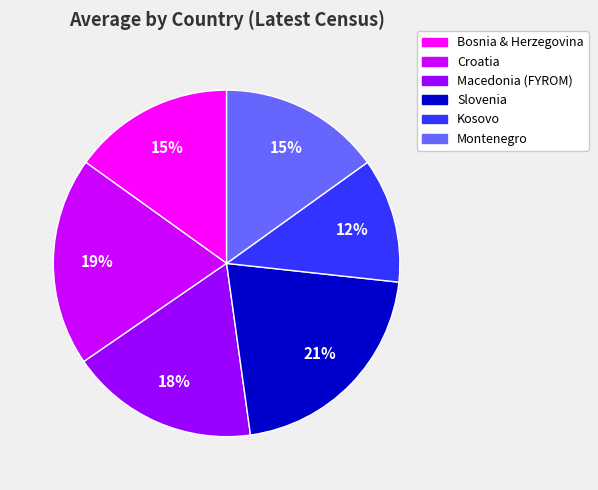

To the nearest percent, what is the average slice percentage?

17%